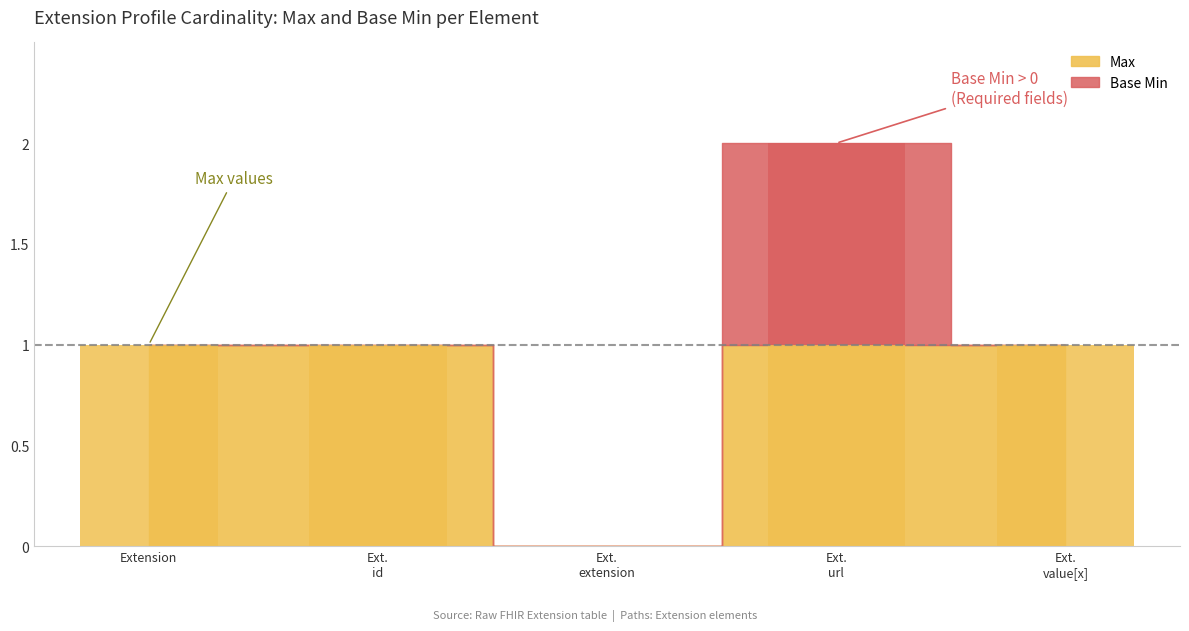

At which category does the chart reach its peak across all series?

Extension